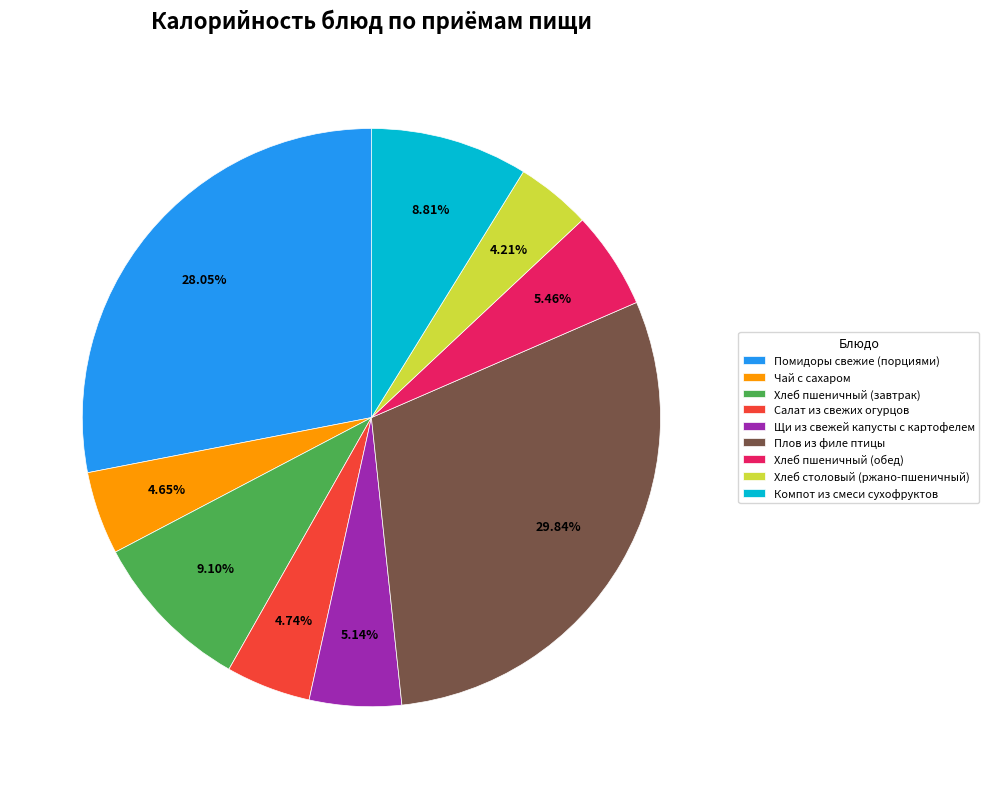

To the nearest percent, what is the average slice percentage?

11%